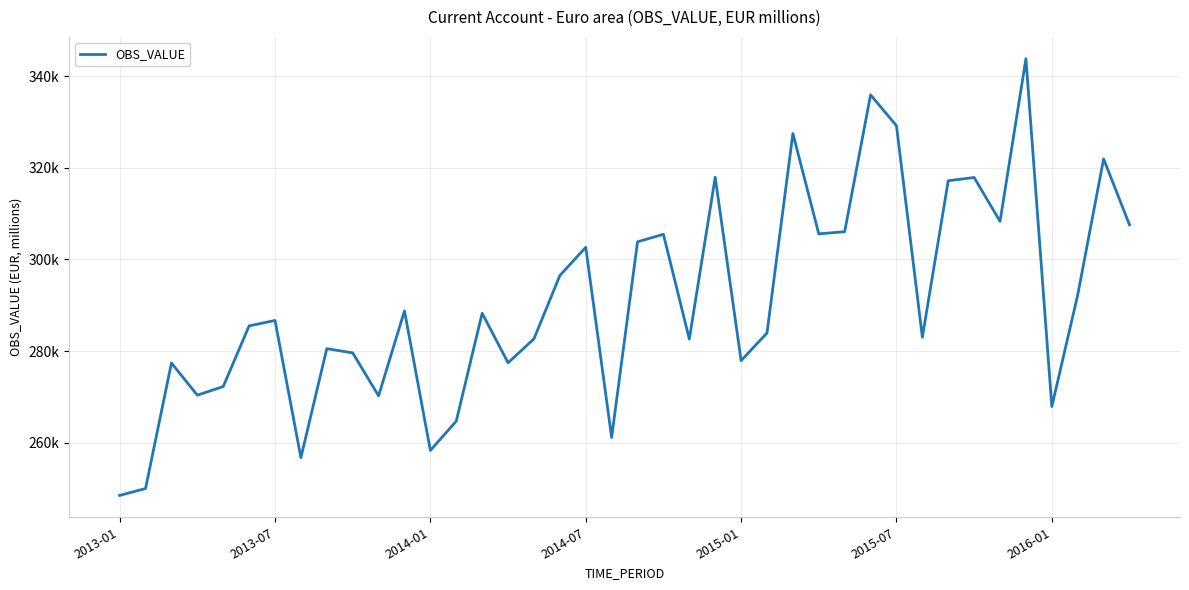

Does the chart display data point markers on the line(s)?

No